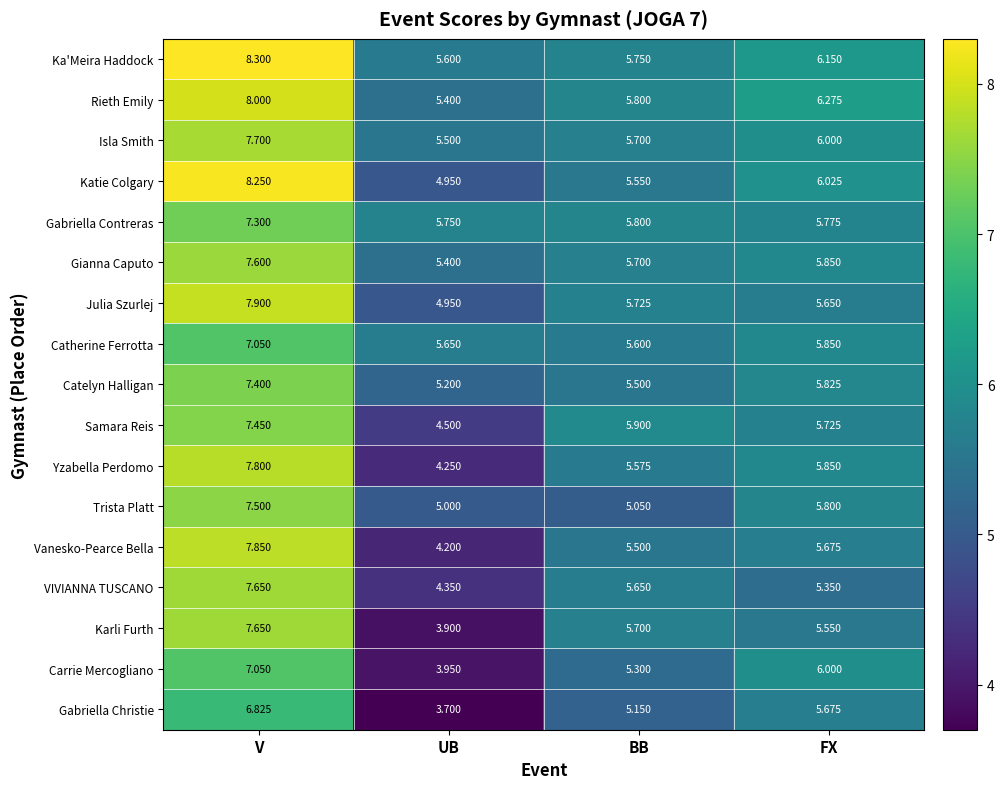

Rank the categories by VIVIANNA TUSCANO value from lowest to highest.

UB, FX, BB, V